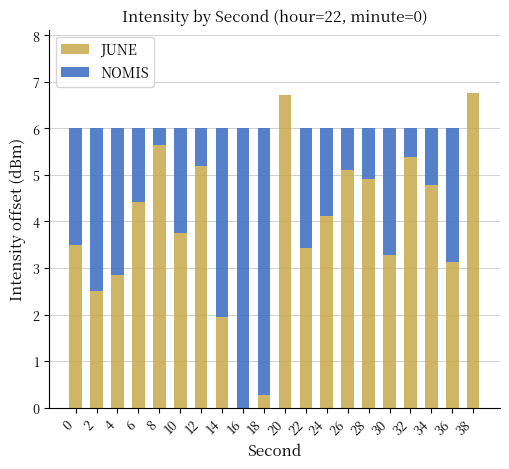

Reading left to right, list all the values displayed in this chart.

JUNE: 3.5	2.5	2.9	4.4	5.6	3.7	5.2	1.9	-2.6	0.3	6.7	3.4	4.1	5.1	4.9	3.3	5.4	4.8	3.1	6.8
NOMIS: 2.5	3.5	3.1	1.6	0.4	2.3	0.8	4.1	8.6	5.7	0.0	2.6	1.9	0.9	1.1	2.7	0.6	1.2	2.9	0.0